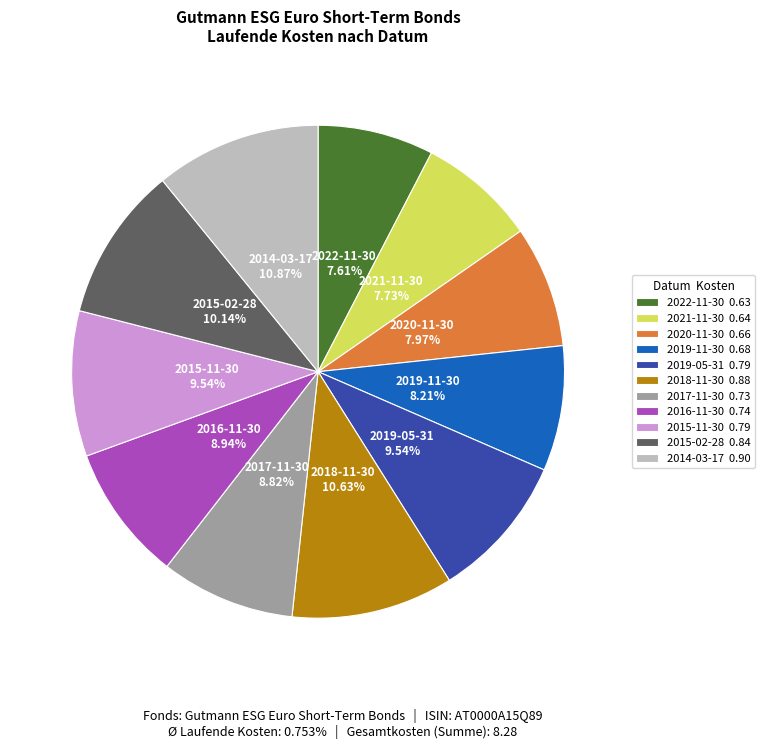

How many segments does this pie chart have?

11